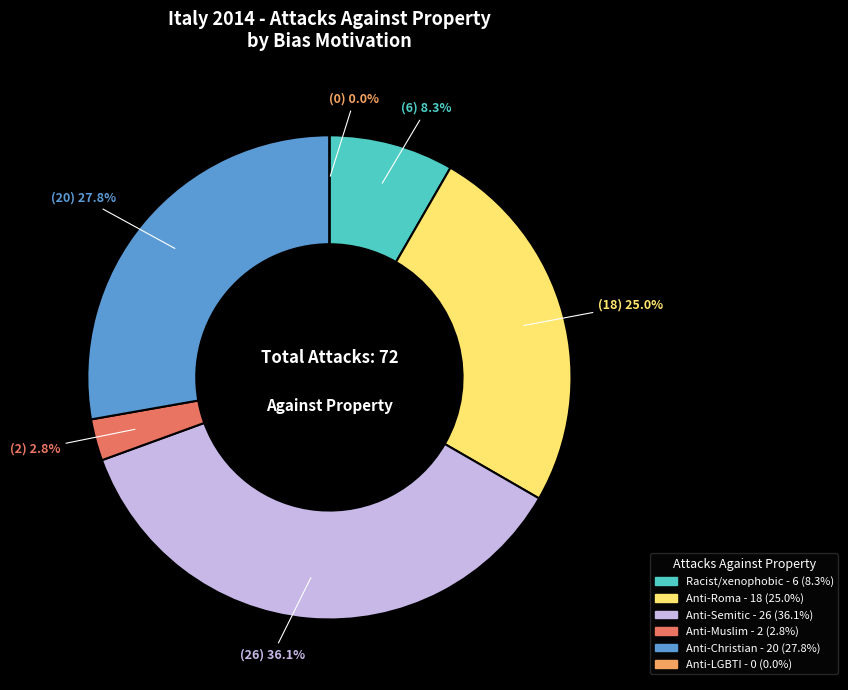

Rank the categories by value from highest to lowest.

Anti-Semitic hate crime, Hate crime against Christians and members, Anti-Roma hate crime, Racist and xenophobic hate crime, Anti-Muslim hate crime, Anti-LGBTI hate crime